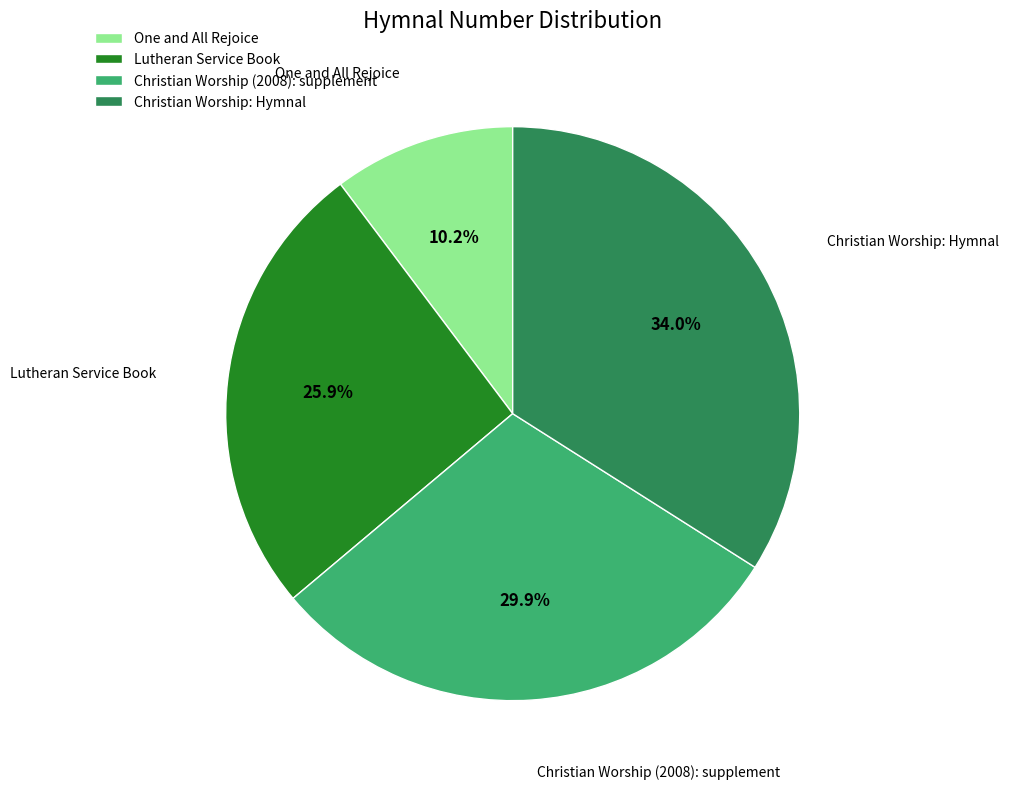

Approximately how many times larger is the value at Christian Worship: Hymnal compared to One and All Rejoice?

3.3